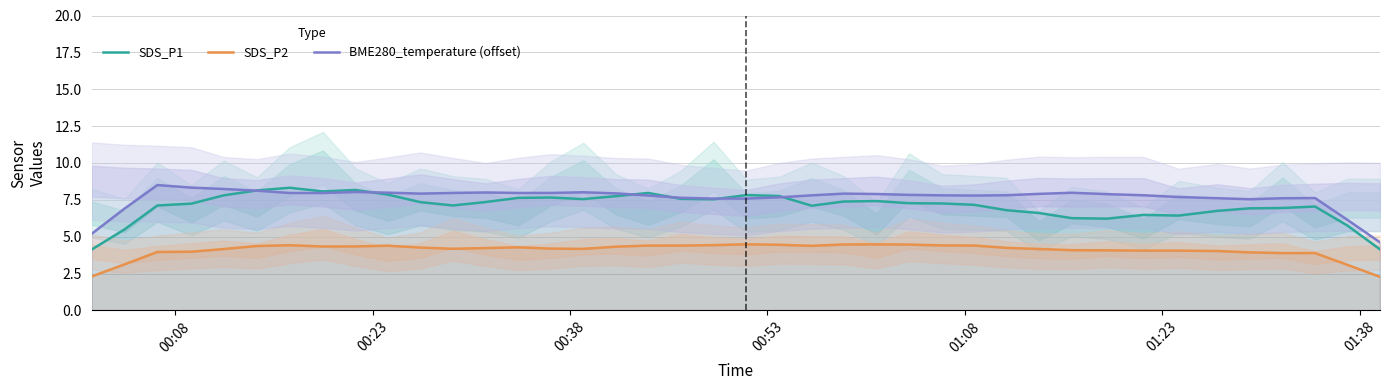

True or false: SDS_P1 and SDS_P2 intersect in this chart.

False